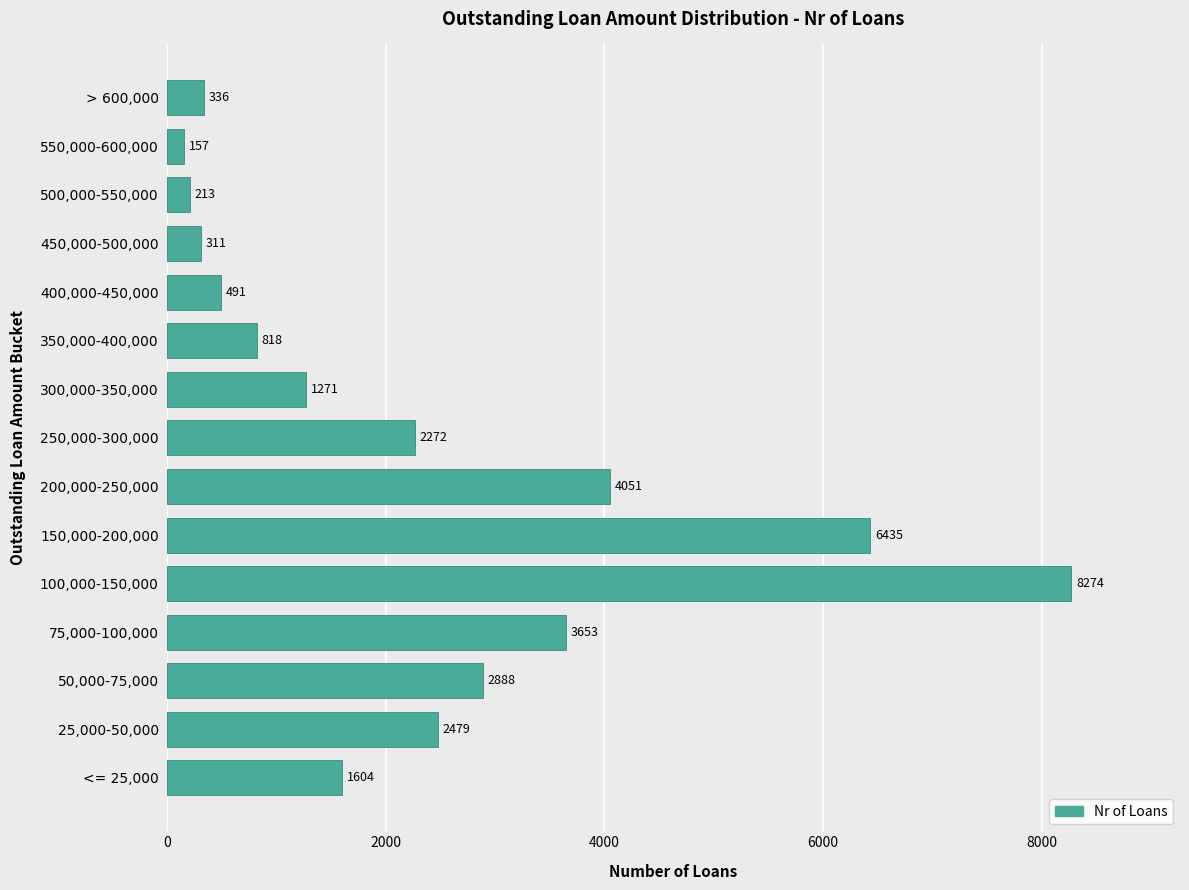

Reading bottom to top, what are all the values shown in this chart?

<= 25,000=1604	25,000-50,000=2479	50,000-75,000=2888	75,000-100,000=3653	100,000-150,000=8274	150,000-200,000=6435	200,000-250,000=4051	250,000-300,000=2272	300,000-350,000=1271	350,000-400,000=818	400,000-450,000=491	450,000-500,000=311	500,000-550,000=213	550,000-600,000=157	> 600,000=336